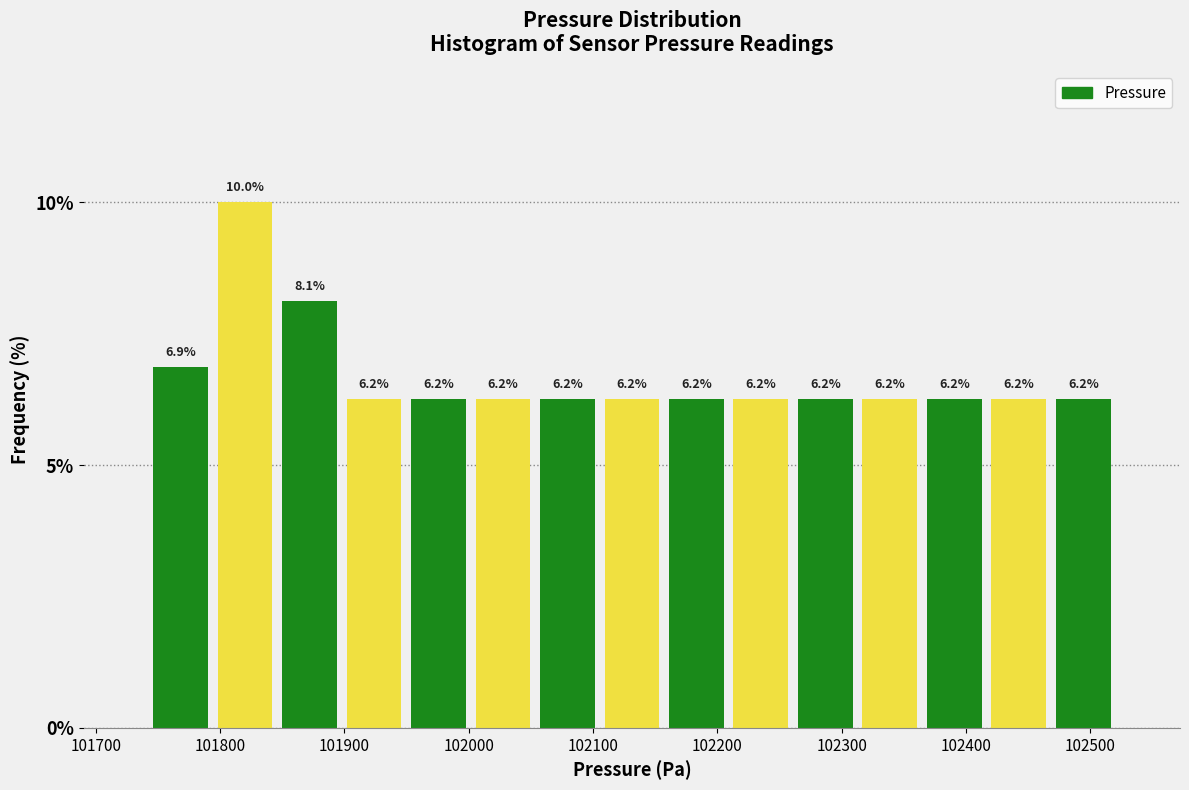

Which range on the x-axis has the tallest bar?

101790 to 101850